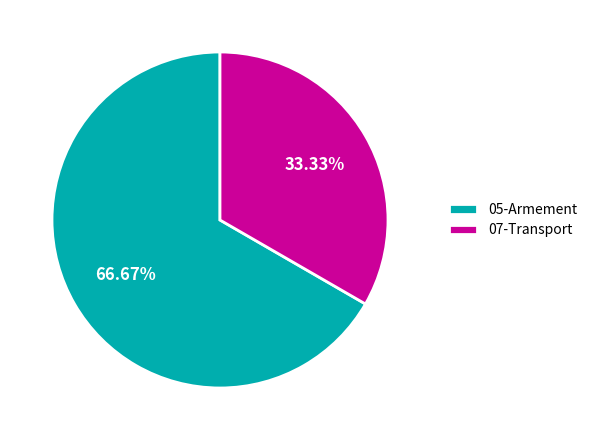

Which has a higher value, 07-Transport or 05-Armement?

05-Armement